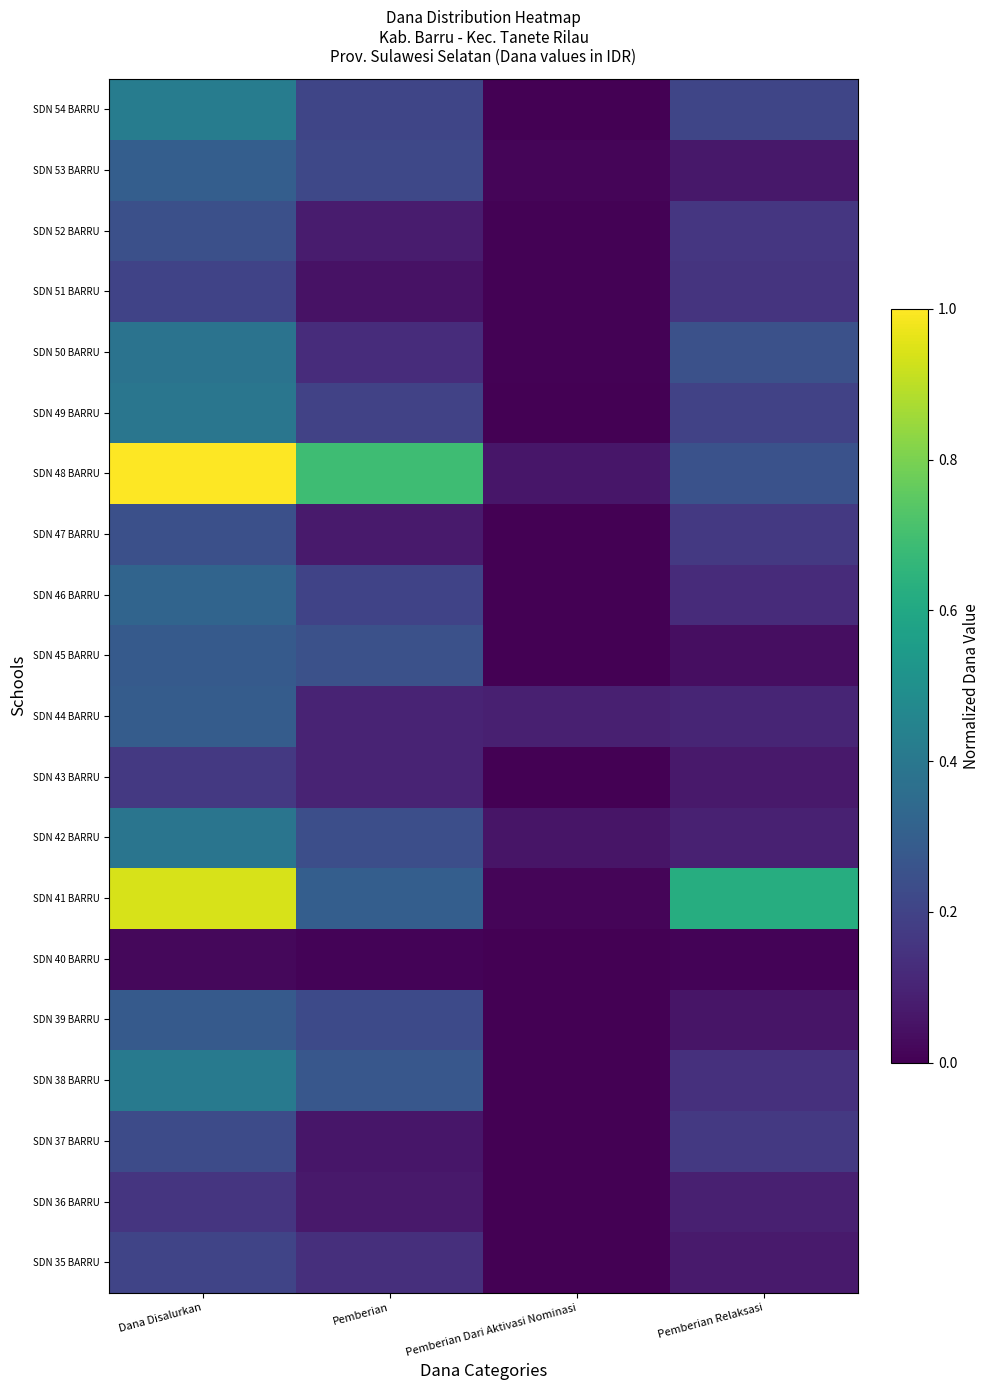

Reading left to right, extract all data points from this chart.

SDN 35 BARRU: Dana Disalurkan=0.2	Pemberian=0.1	Pemberian Dari Aktivasi Nominasi=0.0	Pemberian Relaksasi=0.1
SDN 36 BARRU: Dana Disalurkan=0.2	Pemberian=0.1	Pemberian Dari Aktivasi Nominasi=0.0	Pemberian Relaksasi=0.1
SDN 37 BARRU: Dana Disalurkan=0.2	Pemberian=0.1	Pemberian Dari Aktivasi Nominasi=0.0	Pemberian Relaksasi=0.2
SDN 38 BARRU: Dana Disalurkan=0.4	Pemberian=0.3	Pemberian Dari Aktivasi Nominasi=0.0	Pemberian Relaksasi=0.1
SDN 39 BARRU: Dana Disalurkan=0.3	Pemberian=0.2	Pemberian Dari Aktivasi Nominasi=0.0	Pemberian Relaksasi=0.1
SDN 40 BARRU: Dana Disalurkan=0.0	Pemberian=0.0	Pemberian Dari Aktivasi Nominasi=0.0	Pemberian Relaksasi=0.0
SDN 41 BARRU: Dana Disalurkan=0.9	Pemberian=0.3	Pemberian Dari Aktivasi Nominasi=0.0	Pemberian Relaksasi=0.6
SDN 42 BARRU: Dana Disalurkan=0.4	Pemberian=0.2	Pemberian Dari Aktivasi Nominasi=0.1	Pemberian Relaksasi=0.1
SDN 43 BARRU: Dana Disalurkan=0.2	Pemberian=0.1	Pemberian Dari Aktivasi Nominasi=0.0	Pemberian Relaksasi=0.1
SDN 44 BARRU: Dana Disalurkan=0.3	Pemberian=0.1	Pemberian Dari Aktivasi Nominasi=0.1	Pemberian Relaksasi=0.1
SDN 45 BARRU: Dana Disalurkan=0.3	Pemberian=0.2	Pemberian Dari Aktivasi Nominasi=0.0	Pemberian Relaksasi=0.0
SDN 46 BARRU: Dana Disalurkan=0.3	Pemberian=0.2	Pemberian Dari Aktivasi Nominasi=0.0	Pemberian Relaksasi=0.1
SDN 47 BARRU: Dana Disalurkan=0.2	Pemberian=0.1	Pemberian Dari Aktivasi Nominasi=0.0	Pemberian Relaksasi=0.2
SDN 48 BARRU: Dana Disalurkan=1.0	Pemberian=0.7	Pemberian Dari Aktivasi Nominasi=0.1	Pemberian Relaksasi=0.2
SDN 49 BARRU: Dana Disalurkan=0.4	Pemberian=0.2	Pemberian Dari Aktivasi Nominasi=0.0	Pemberian Relaksasi=0.2
SDN 50 BARRU: Dana Disalurkan=0.4	Pemberian=0.1	Pemberian Dari Aktivasi Nominasi=0.0	Pemberian Relaksasi=0.2
SDN 51 BARRU: Dana Disalurkan=0.2	Pemberian=0.0	Pemberian Dari Aktivasi Nominasi=0.0	Pemberian Relaksasi=0.1
SDN 52 BARRU: Dana Disalurkan=0.2	Pemberian=0.1	Pemberian Dari Aktivasi Nominasi=0.0	Pemberian Relaksasi=0.2
SDN 53 BARRU: Dana Disalurkan=0.3	Pemberian=0.2	Pemberian Dari Aktivasi Nominasi=0.0	Pemberian Relaksasi=0.1
SDN 54 BARRU: Dana Disalurkan=0.4	Pemberian=0.2	Pemberian Dari Aktivasi Nominasi=0.0	Pemberian Relaksasi=0.2